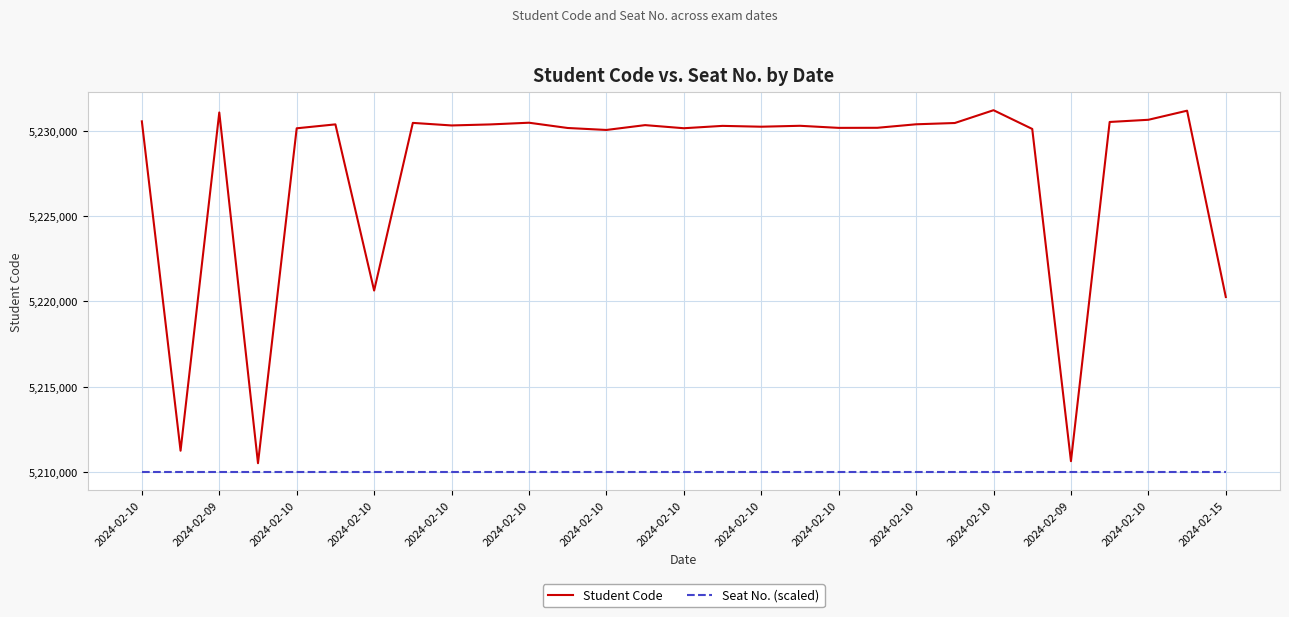

True or false: Seat No. (scaled) and Student Code intersect in this chart.

False